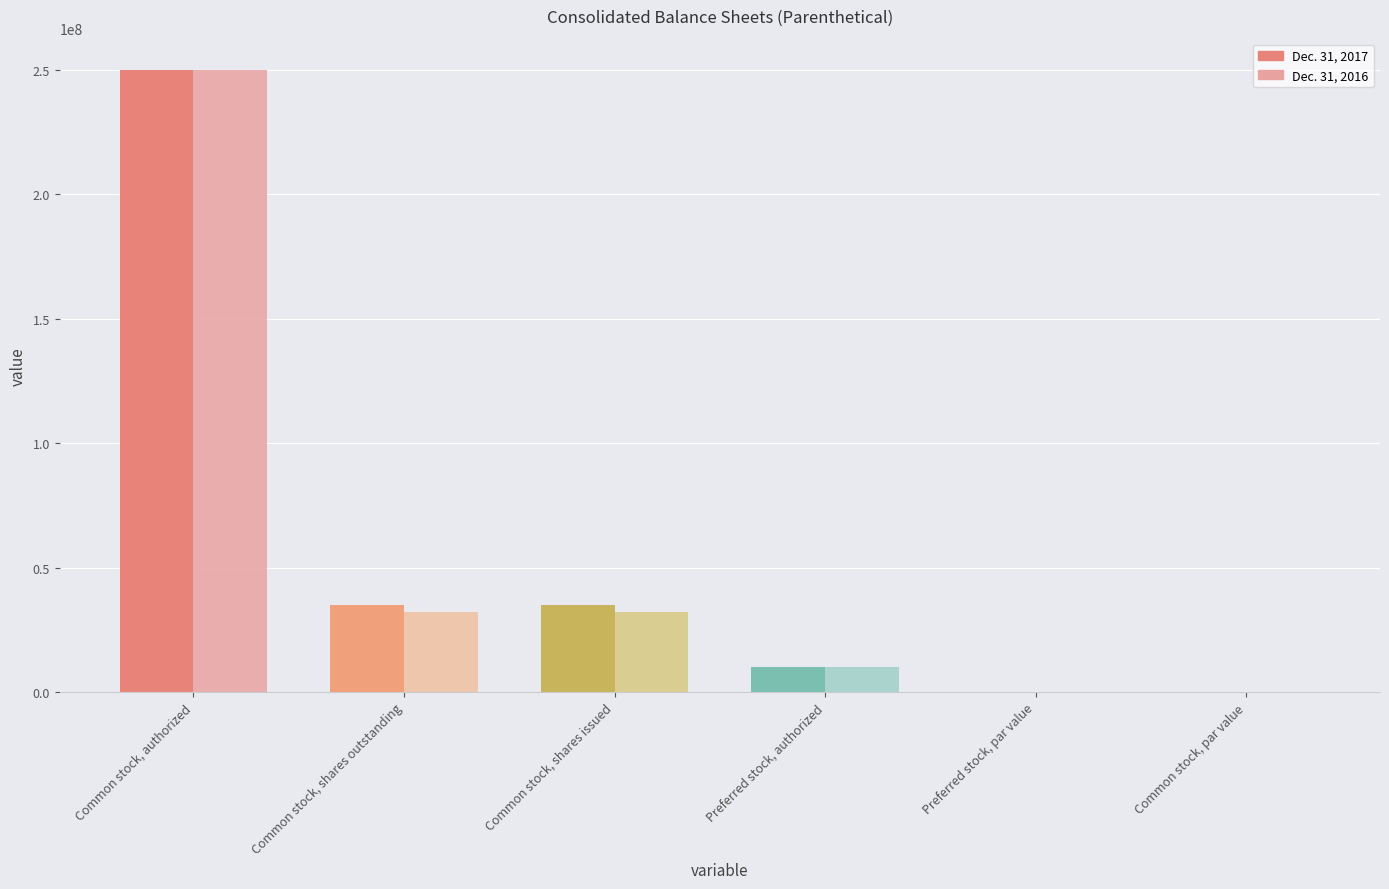

Count the number of categories in the chart.

6